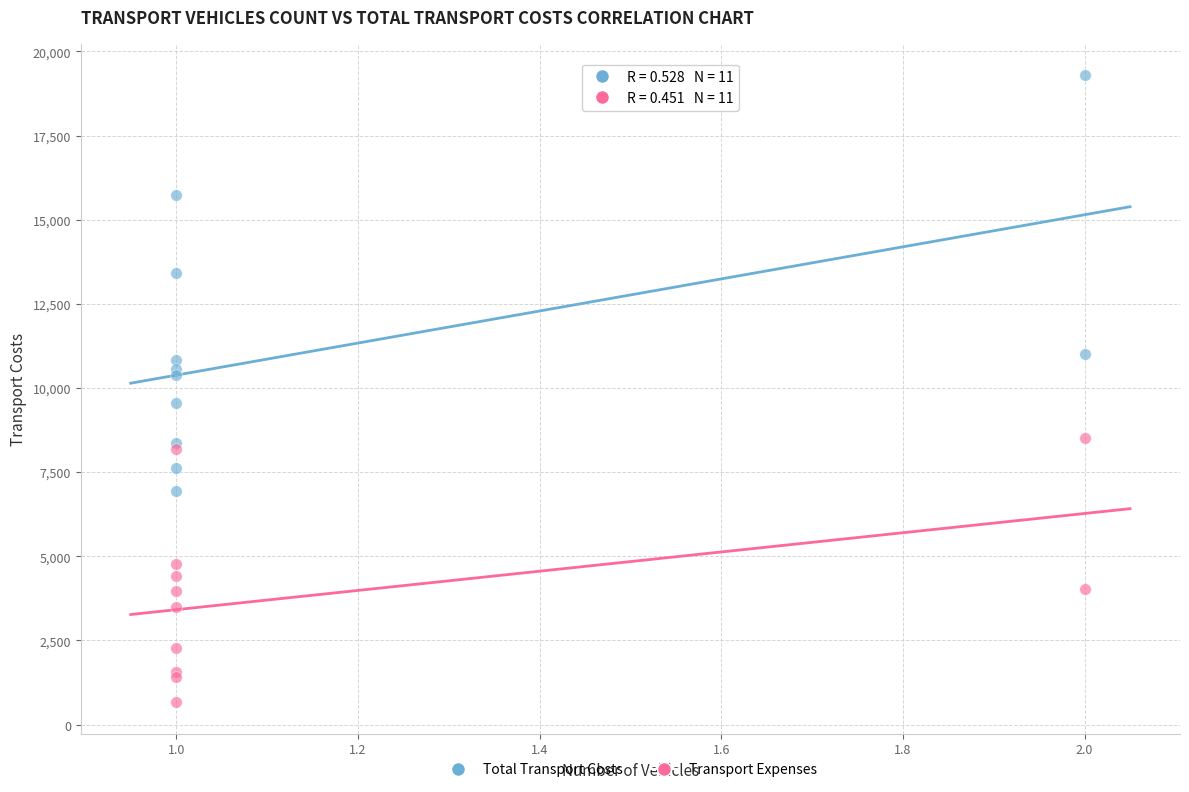

What are all the series names shown in the legend?

Total Transport Costs, Transport Expenses